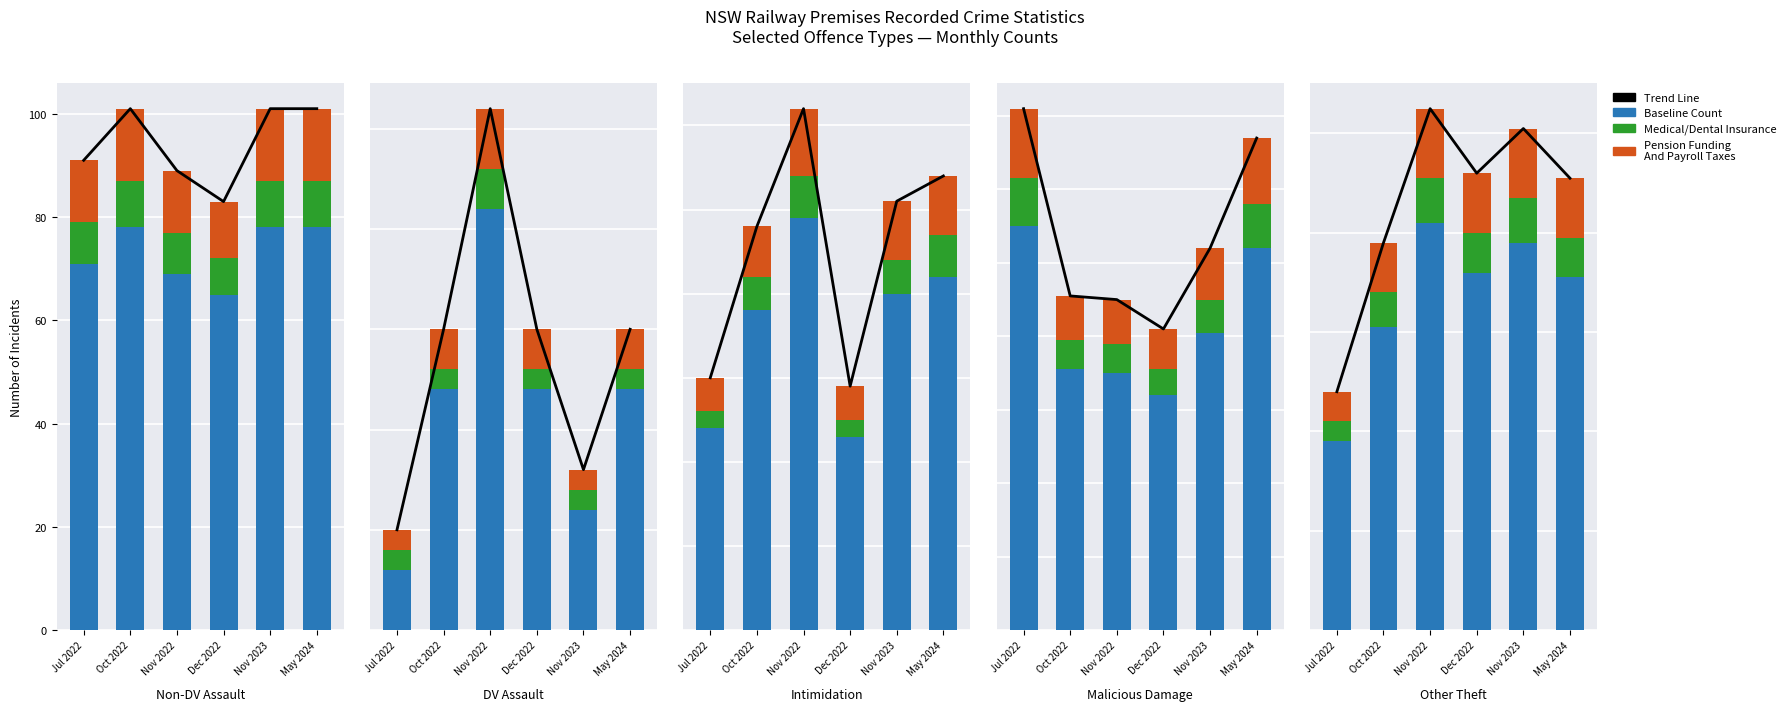

At Dec 2022, list the series in order from largest to smallest.

Trend line, Jul 2022 Count, Pension layer, Medical layer